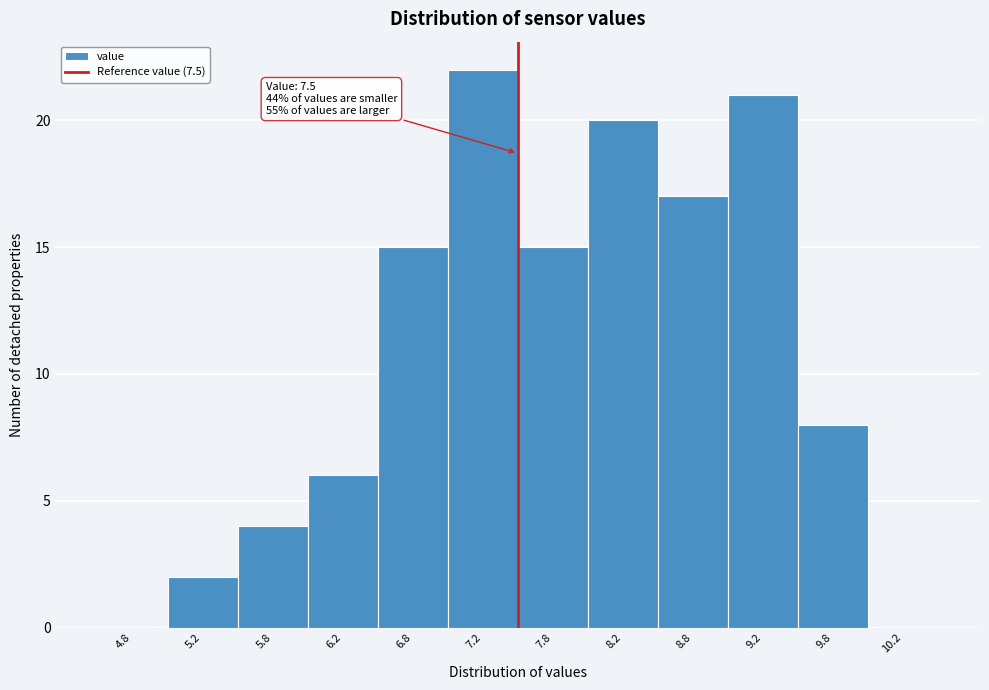

Over which range of the x-axis is the bar tallest?

7.0 to 7.5